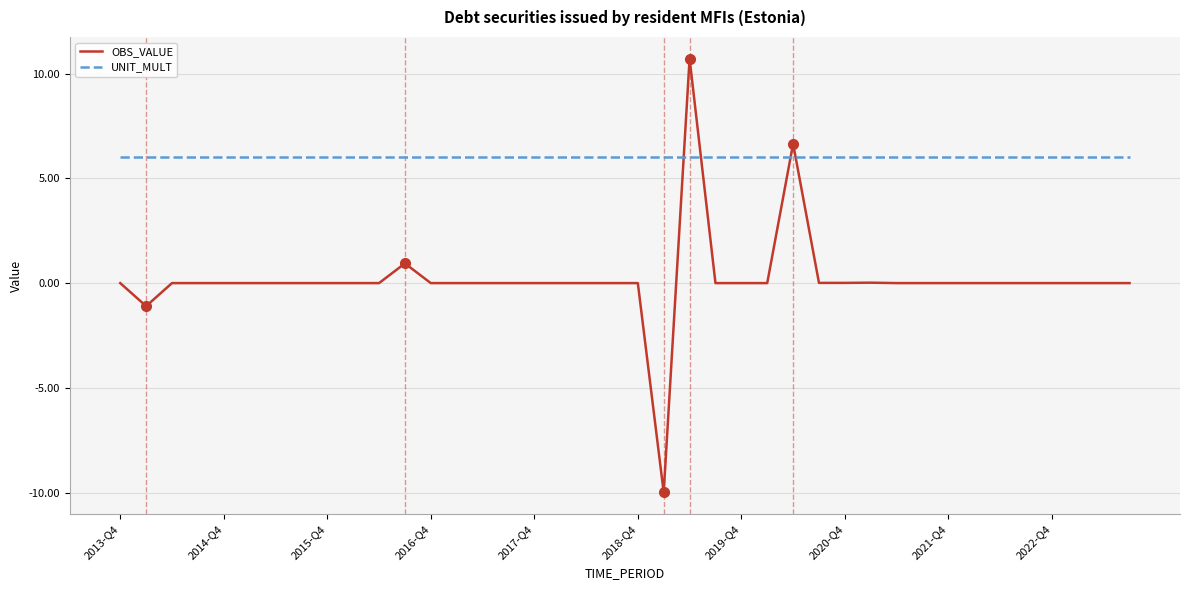

True or false: OBS_VALUE and UNIT_MULT cross at least once.

True